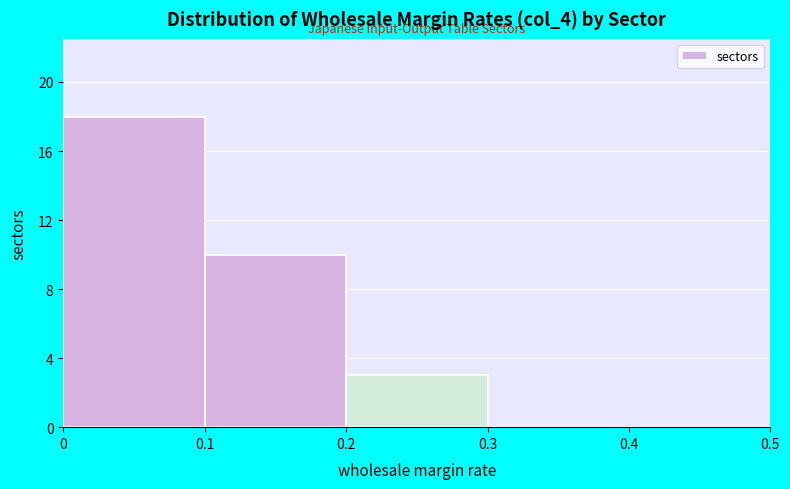

What is the height of the bar covering 0 to 0.1 on the x-axis? The values are not printed on the chart, so give them approximately, as read against the axis.

18